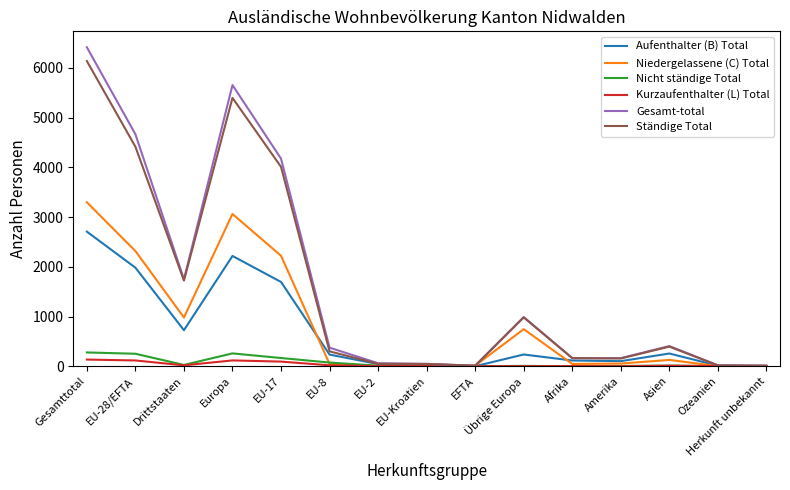

How many values in the Ständige Total series are below 299?

7